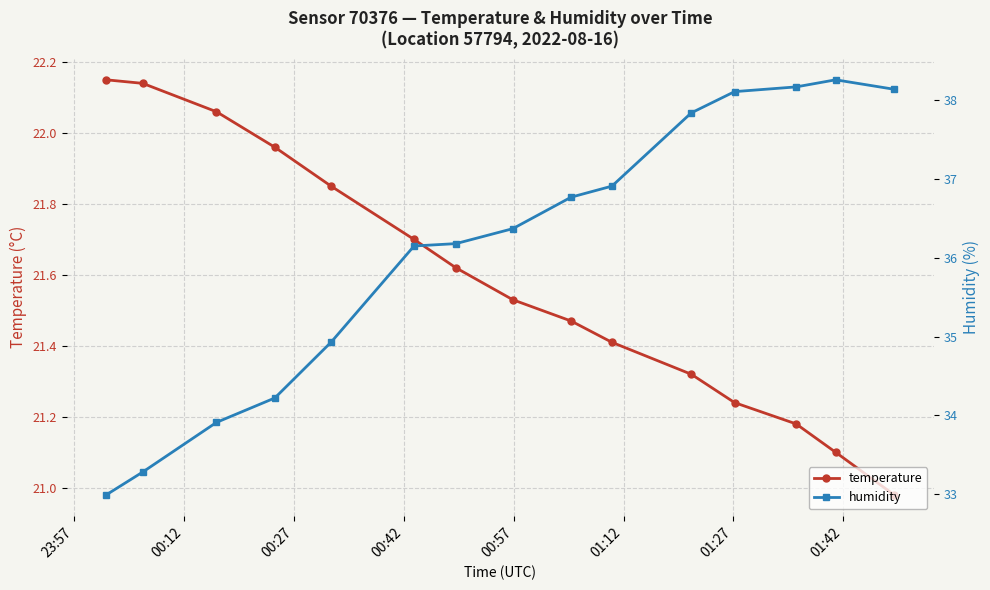

What is the greatest value displayed?

38.3